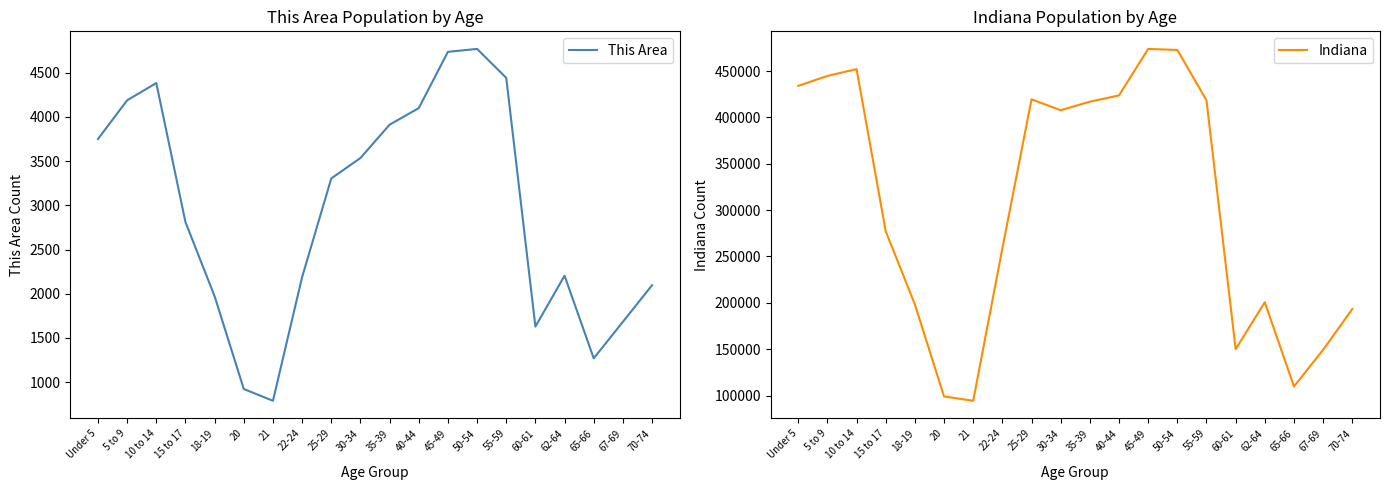

What is the average value of the This Area series?

2934